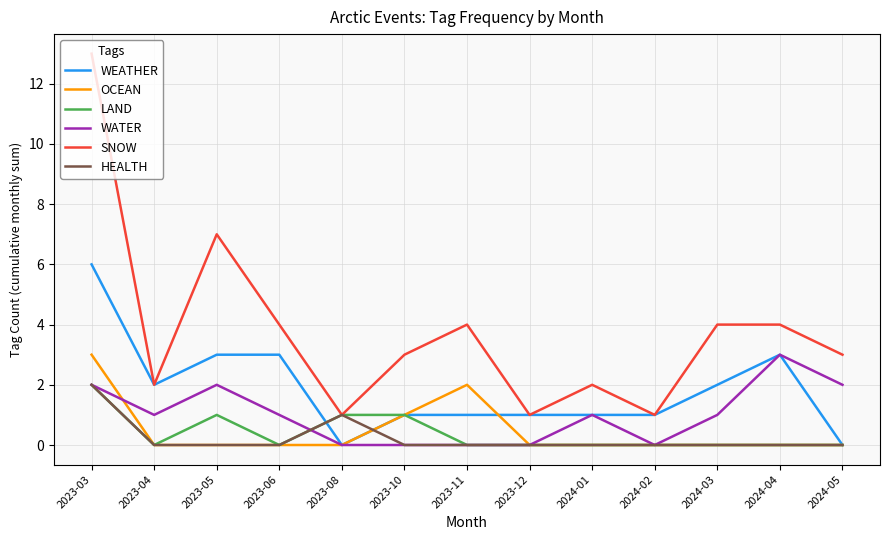

At how many categories does at least one series exceed 12?

1